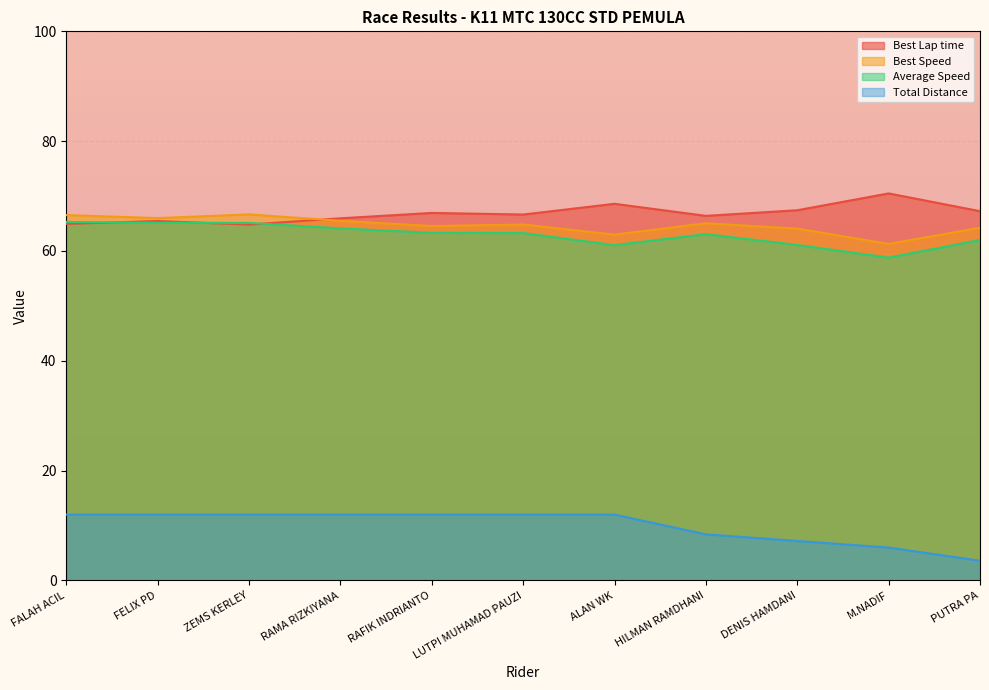

What is the difference between the highest and lowest values at ALAN WK?

56.6